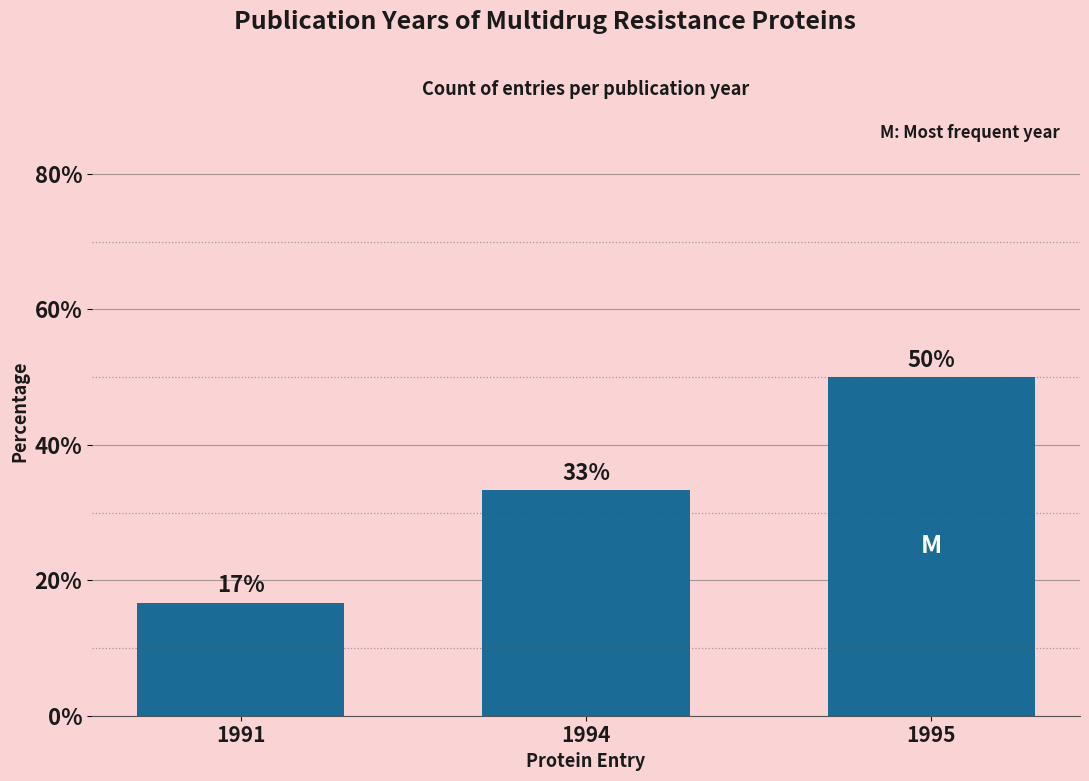

How many bars are there in total?

3